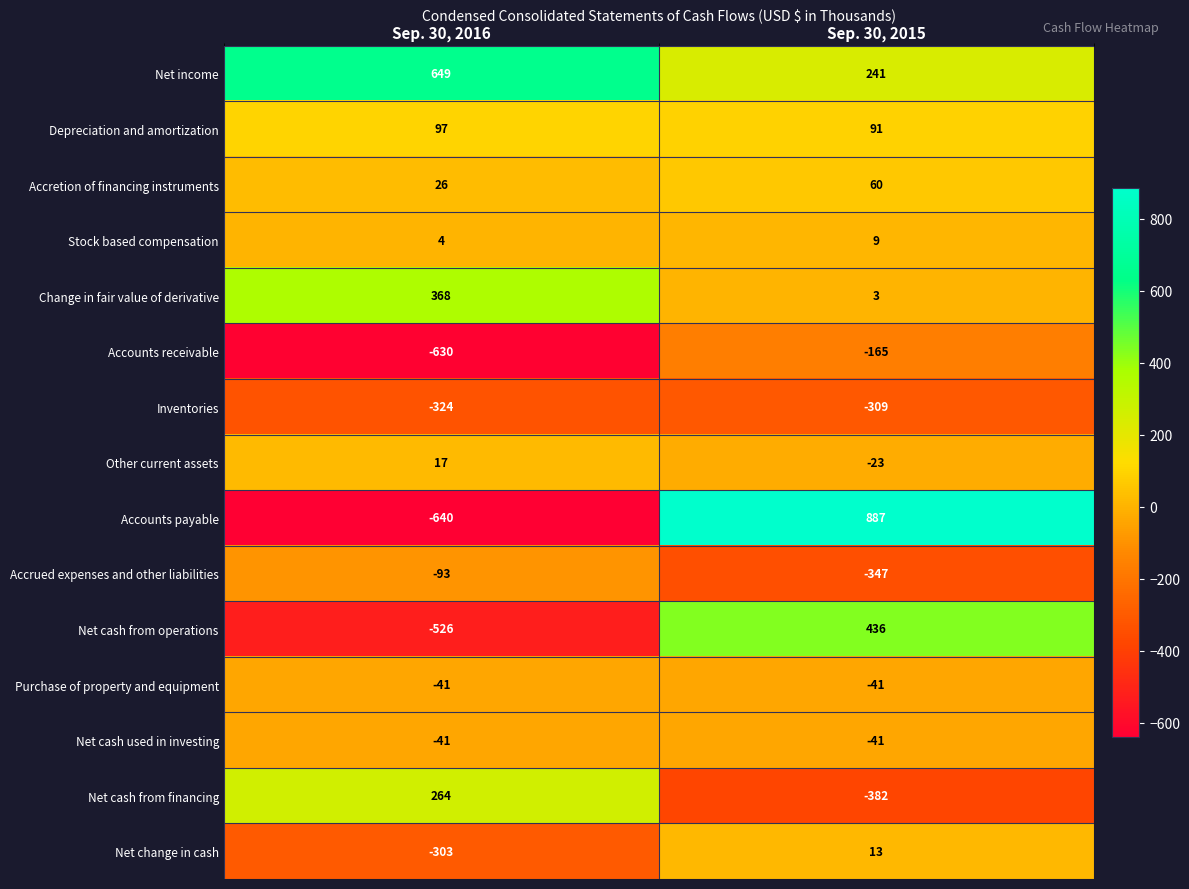

What is the total value across all series at Sep. 30, 2016?

-1173